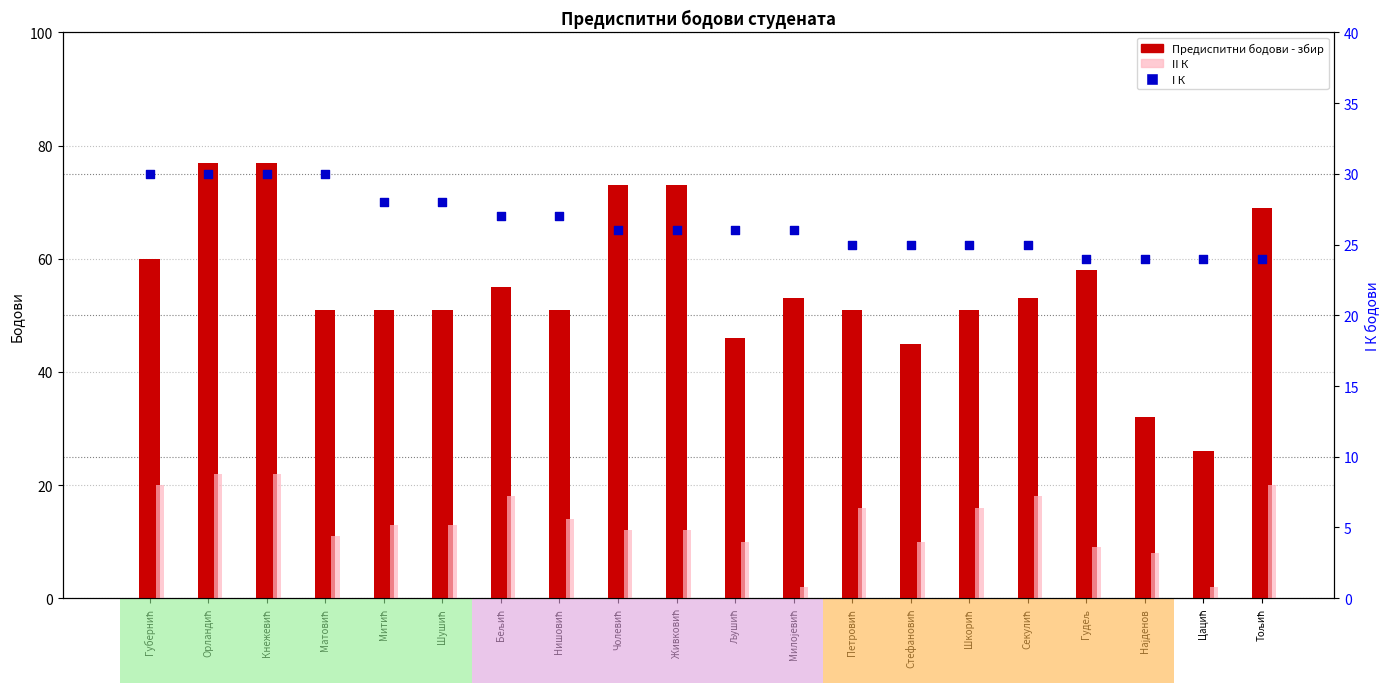

Which series has the widest spread of Y values?

Предиспитни бодови - збир